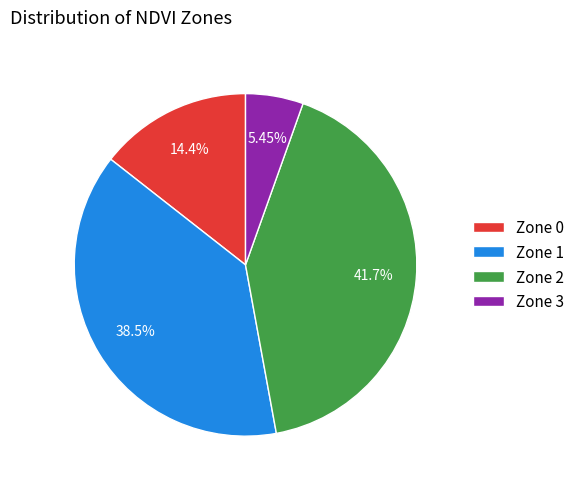

To the nearest percent, what is the combined percentage of Zone 1 and Zone 2?

80%